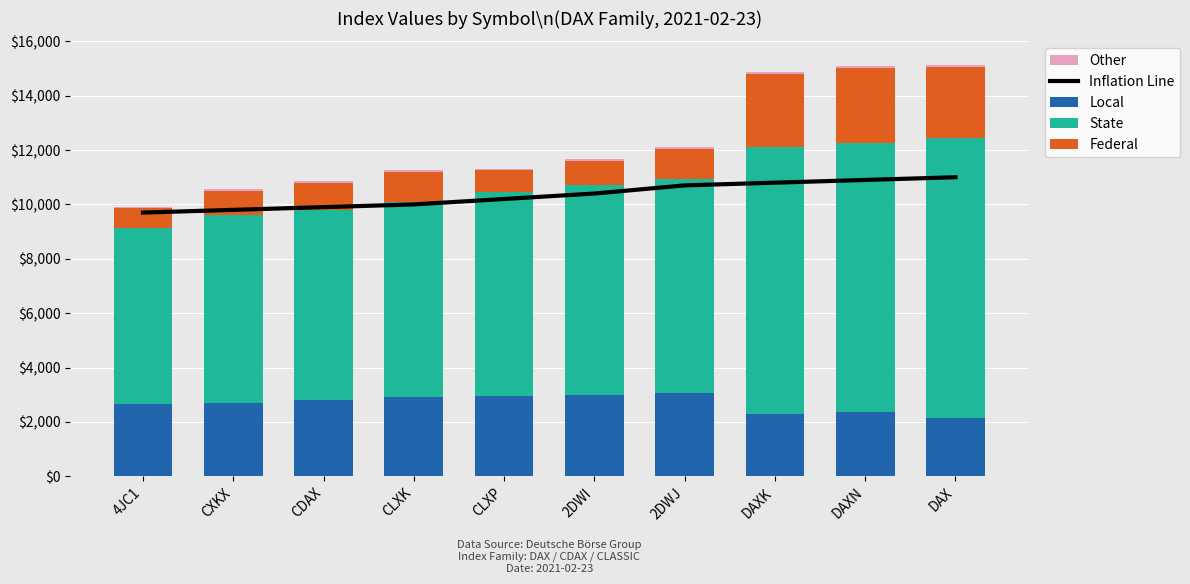

Reading right to left, what are all the values shown in this chart?

Inflation Line: DAX=11000	DAXN=10900	DAXK=10800	2DWJ=10700	2DWI=10400	CLXP=10200	CLXK=10000	CDAX=9900	CXKX=9800	4JC1=9700
Local: DAX=2150	DAXN=2350	DAXK=2300	2DWJ=3050	2DWI=3000	CLXP=2950	CLXK=2900	CDAX=2800	CXKX=2700	4JC1=2650
State: DAX=10300	DAXN=9900	DAXK=9800	2DWJ=7900	2DWI=7700	CLXP=7500	CLXK=7200	CDAX=7000	CXKX=6900	4JC1=6500
Federal: DAX=2600	DAXN=2750	DAXK=2700	2DWJ=1100	2DWI=900	CLXP=800	CLXK=1100	CDAX=1000	CXKX=900	4JC1=700
Other: DAX=95	DAXN=90	DAXK=85	2DWJ=80	2DWI=75	CLXP=70	CLXK=65	CDAX=60	CXKX=55	4JC1=50